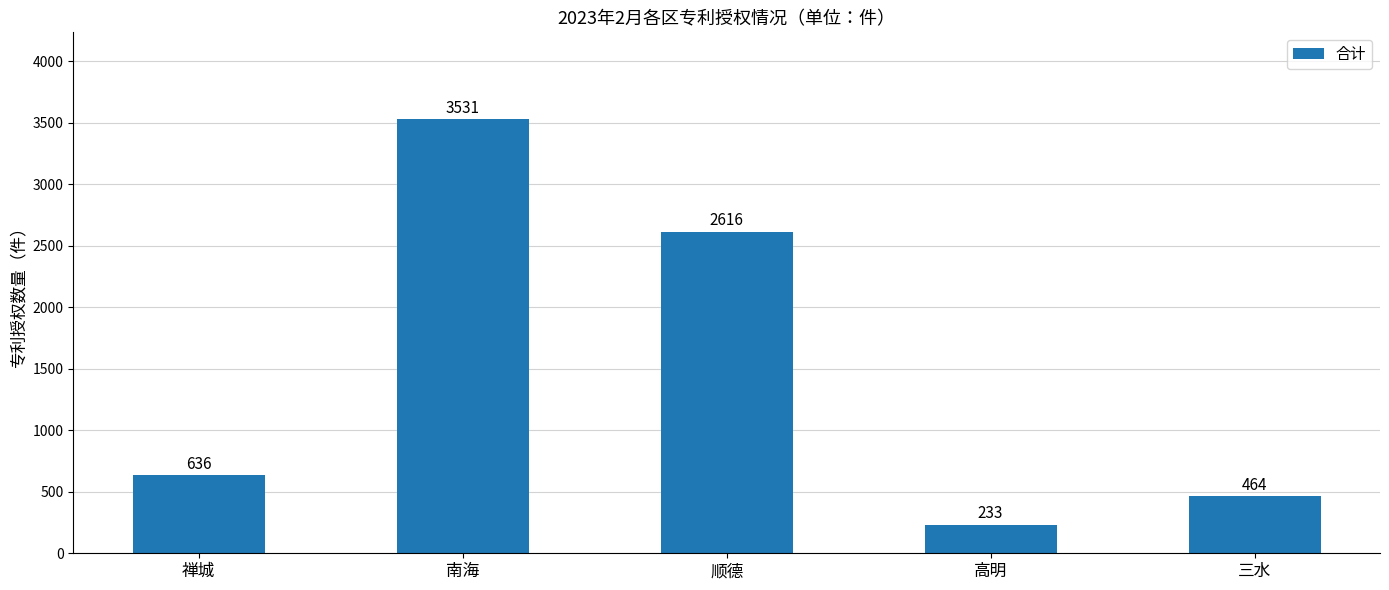

What is the label of the 5th bar from the left?

三水